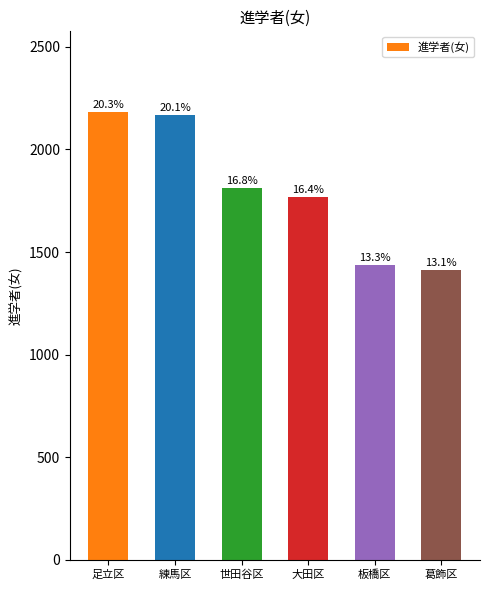

How many bars are there in total?

6